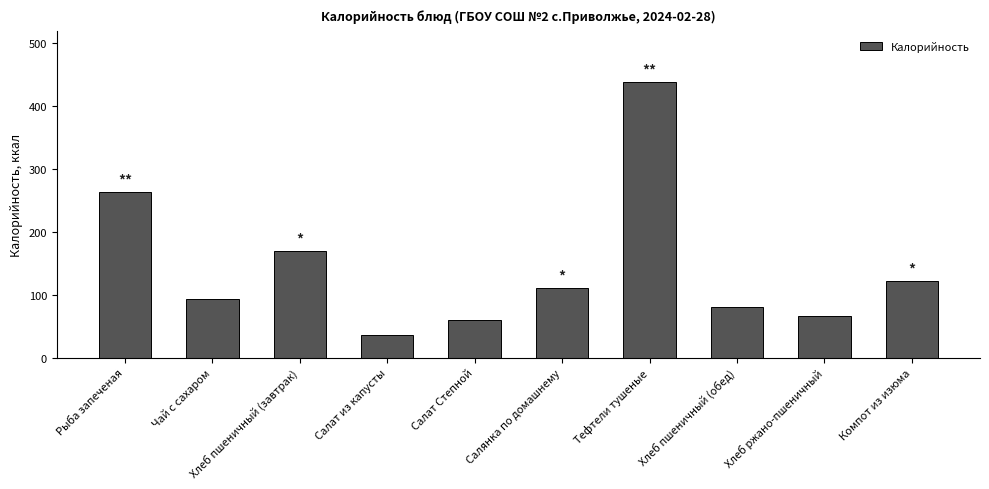

Which label corresponds to the largest value in the chart?

Тефтели тушеные